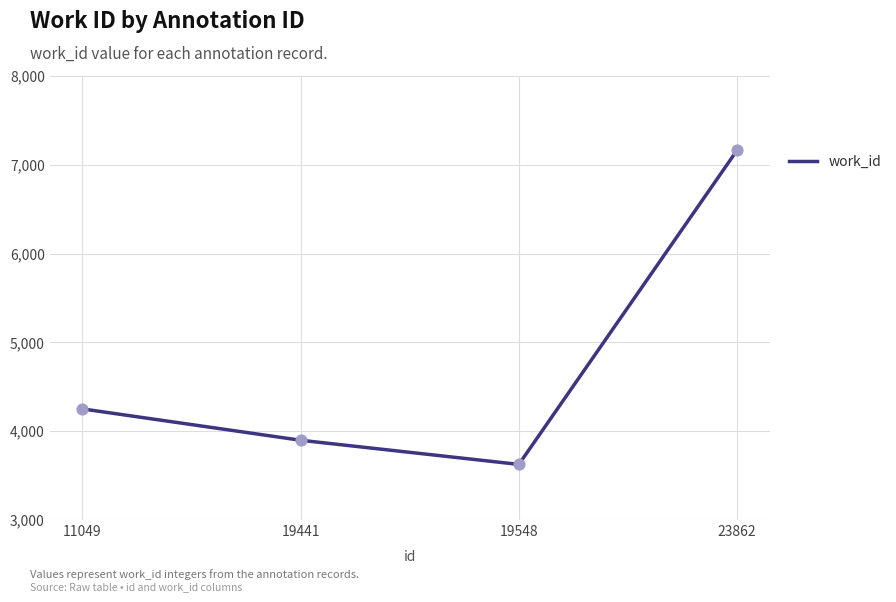

What is the change in value from 19441 to 23862?

+3265